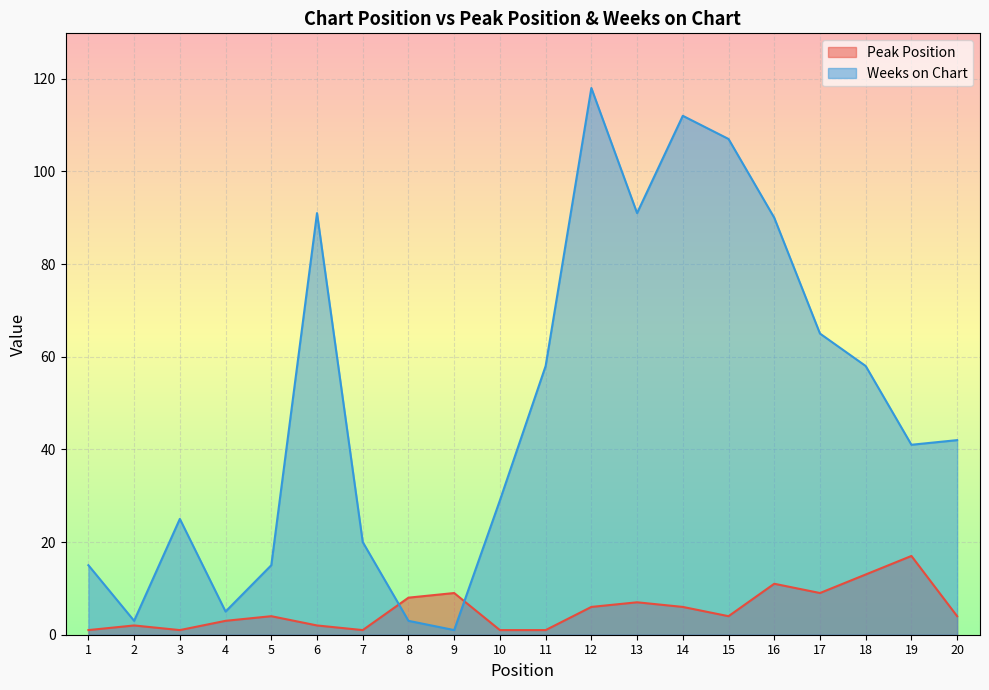

What is the sum of the Weeks on Chart values at 14 and 4?

117